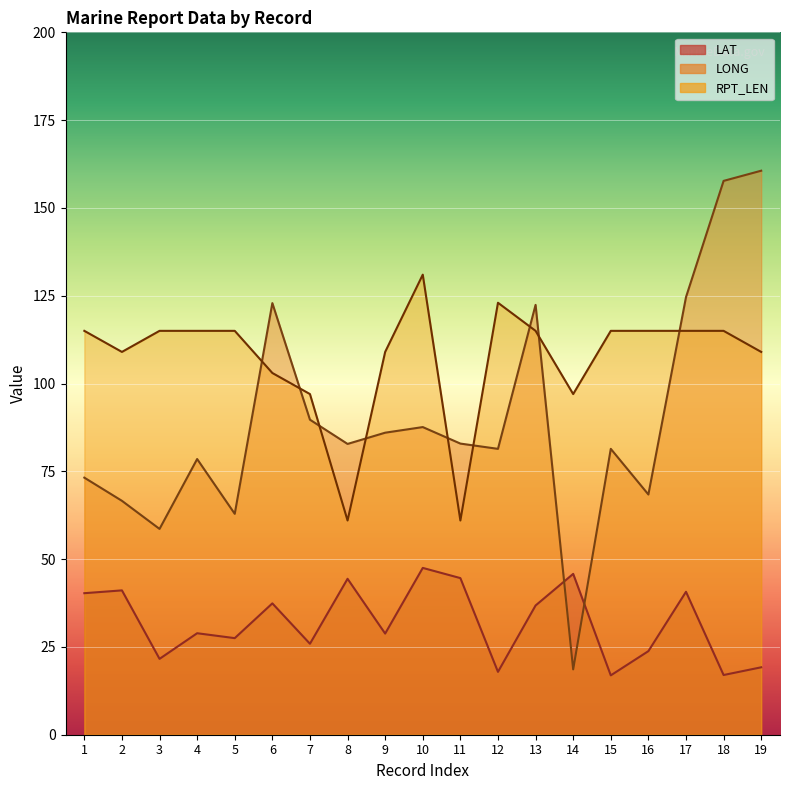

Reading left to right, what are all the values shown in this chart?

LAT: 40.3	41.1	21.6	28.9	27.5	37.4	25.9	44.4	28.8	47.5	44.6	17.9	36.8	45.8	16.9	23.8	40.7	17.0	19.2
LONG: 73.2	66.6	58.6	78.5	62.9	122.9	89.7	82.8	86.0	87.6	82.9	81.4	122.4	18.6	81.4	68.4	124.6	157.7	160.6
RPT_LEN: 115.0	109.0	115.0	115.0	115.0	103.0	97.0	61.0	109.0	131.0	61.0	123.0	115.0	97.0	115.0	115.0	115.0	115.0	109.0